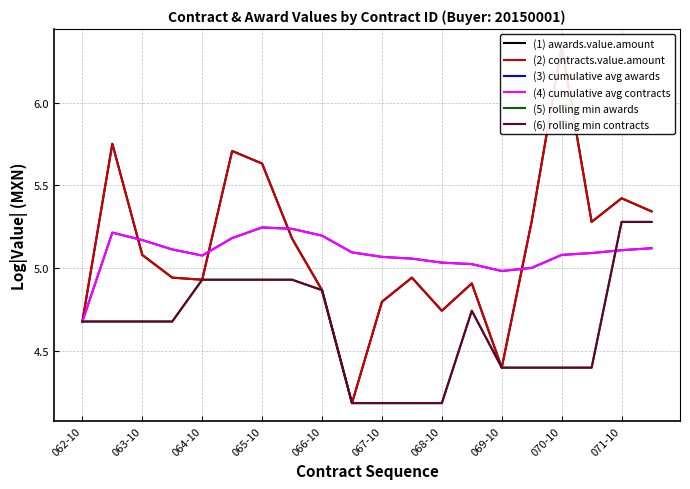

Which series changed the most between 062-10 and 064-10?

(3) cumulative avg awards